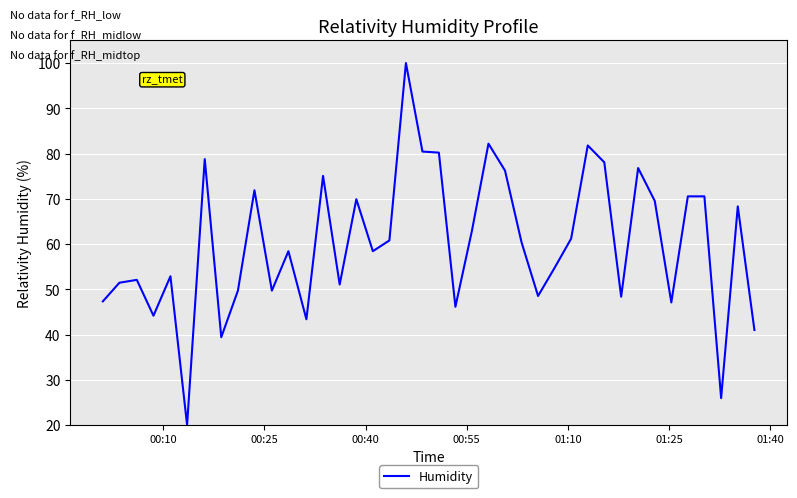

What is the smallest value displayed?

20.0